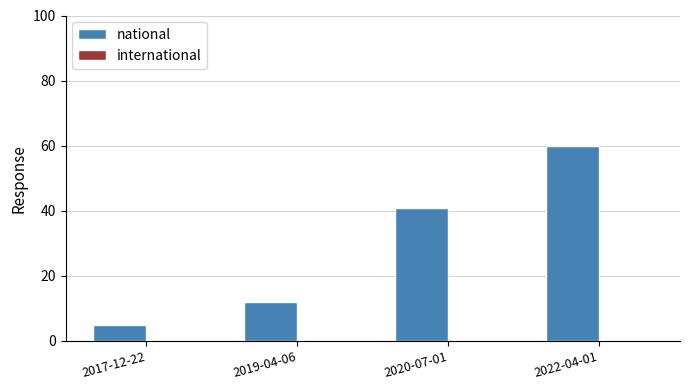

Where is the data nearest to the value 32?

2020-07-01